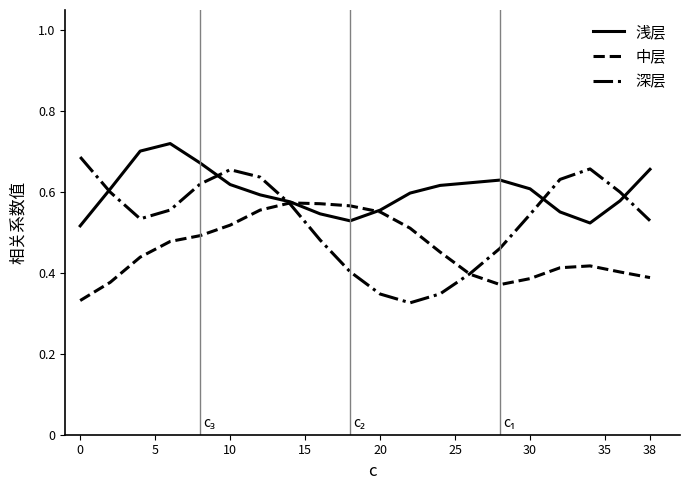

List the series in order of their overall mean, lowest first.

中层, 深层, 浅层